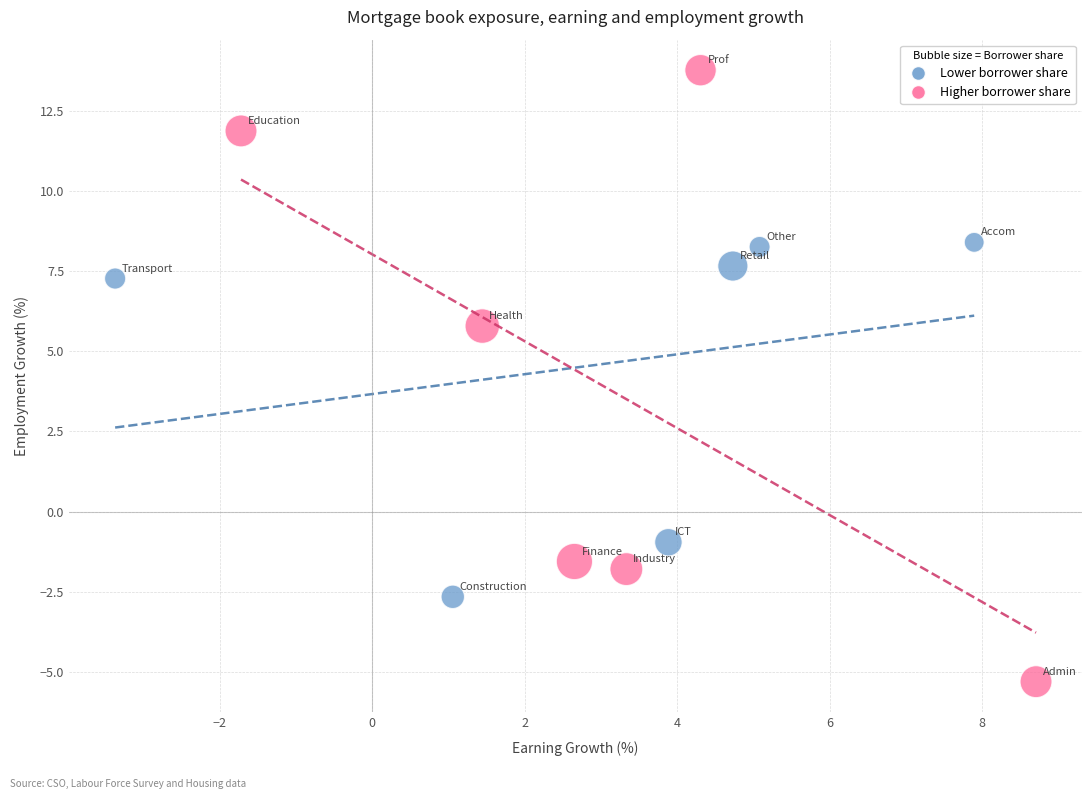

Which series reaches the maximum Y coordinate?

Higher borrower share